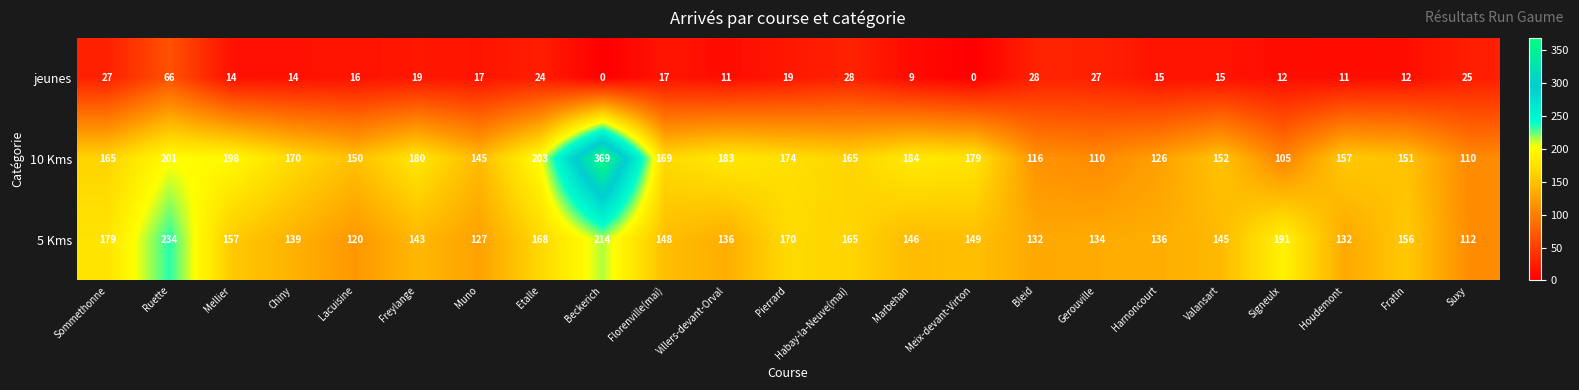

Which category has the highest value across all series?

Beckerich